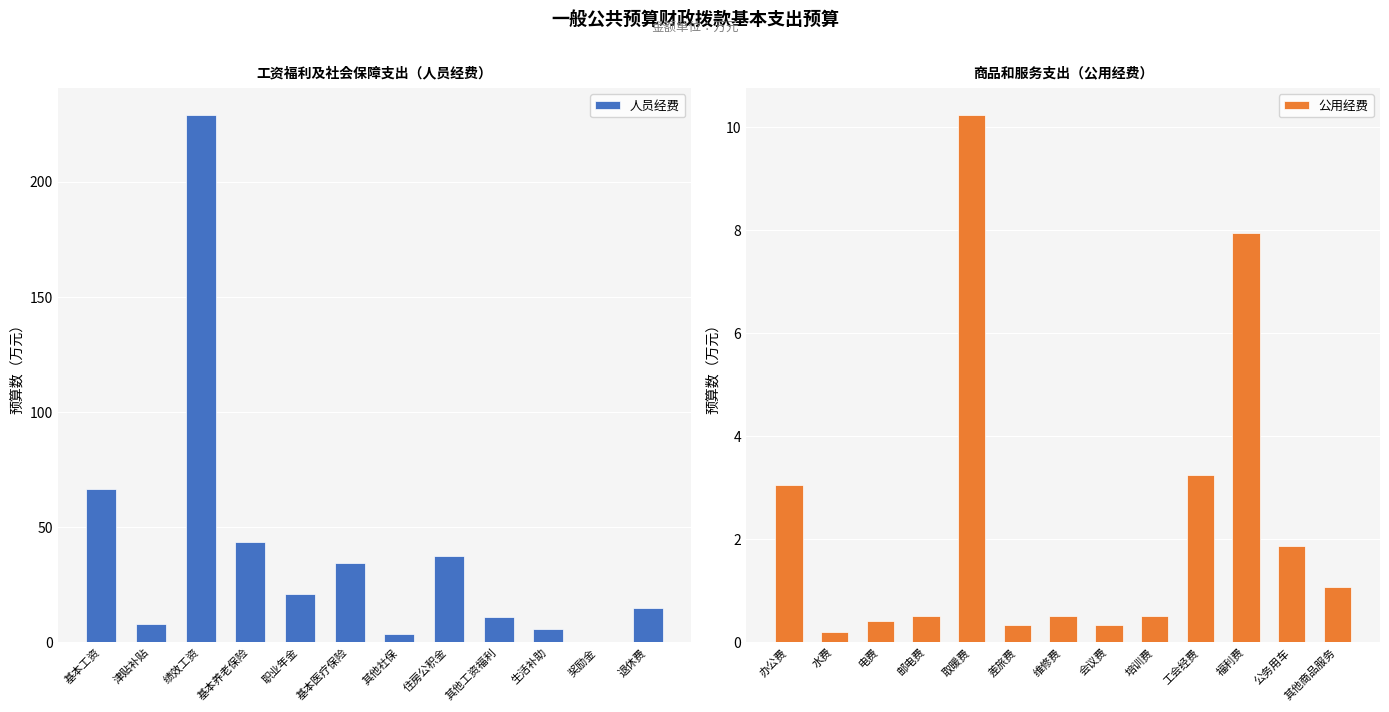

Is it true that 人员经费 equals 35.8 at 职业年金?

False